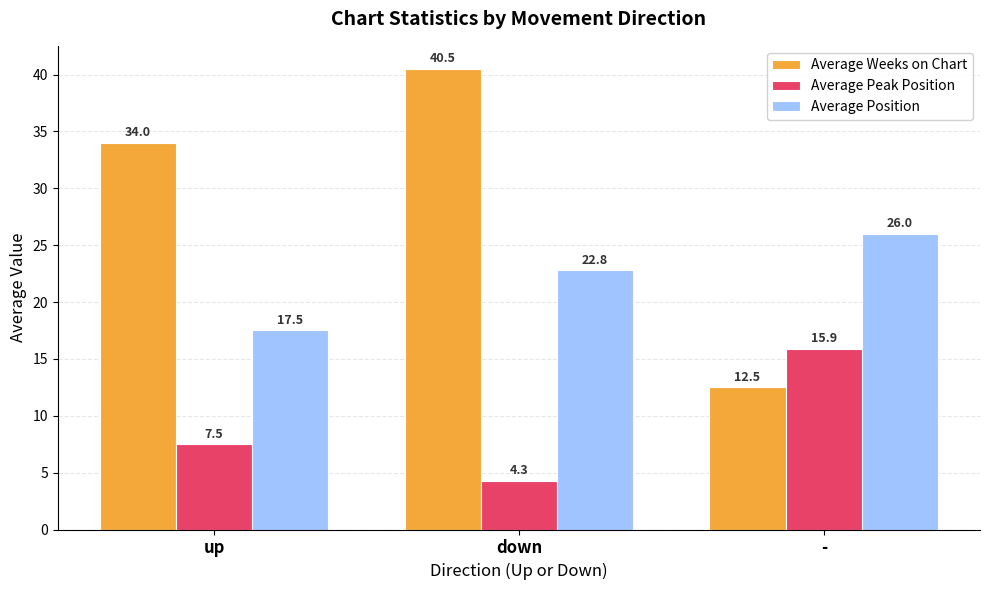

How many data points does each series have?

3